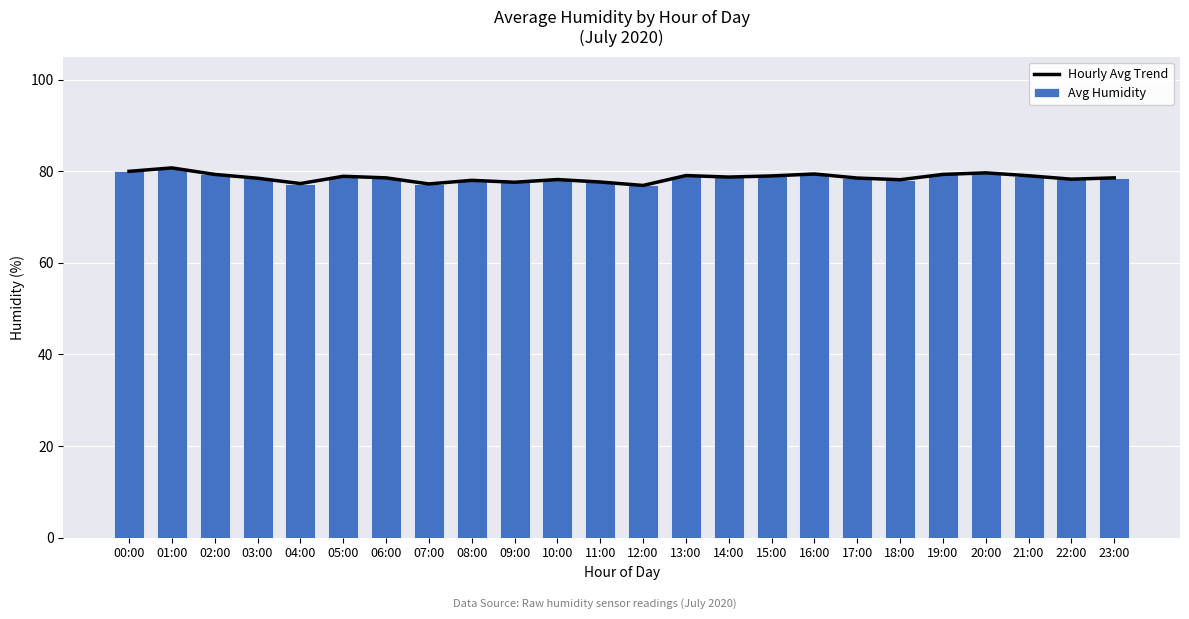

Reading left to right, extract all data points from this chart.

Hourly Avg Trend: 80.0	80.7	79.3	78.5	77.3	78.9	78.5	77.2	78.0	77.6	78.2	77.6	76.9	79.0	78.7	79.0	79.4	78.5	78.1	79.3	79.6	79.0	78.2	78.5
Avg Humidity: 80.0	80.7	79.3	78.5	77.3	78.9	78.5	77.2	78.0	77.6	78.2	77.6	76.9	79.0	78.7	79.0	79.4	78.5	78.1	79.3	79.6	79.0	78.2	78.5